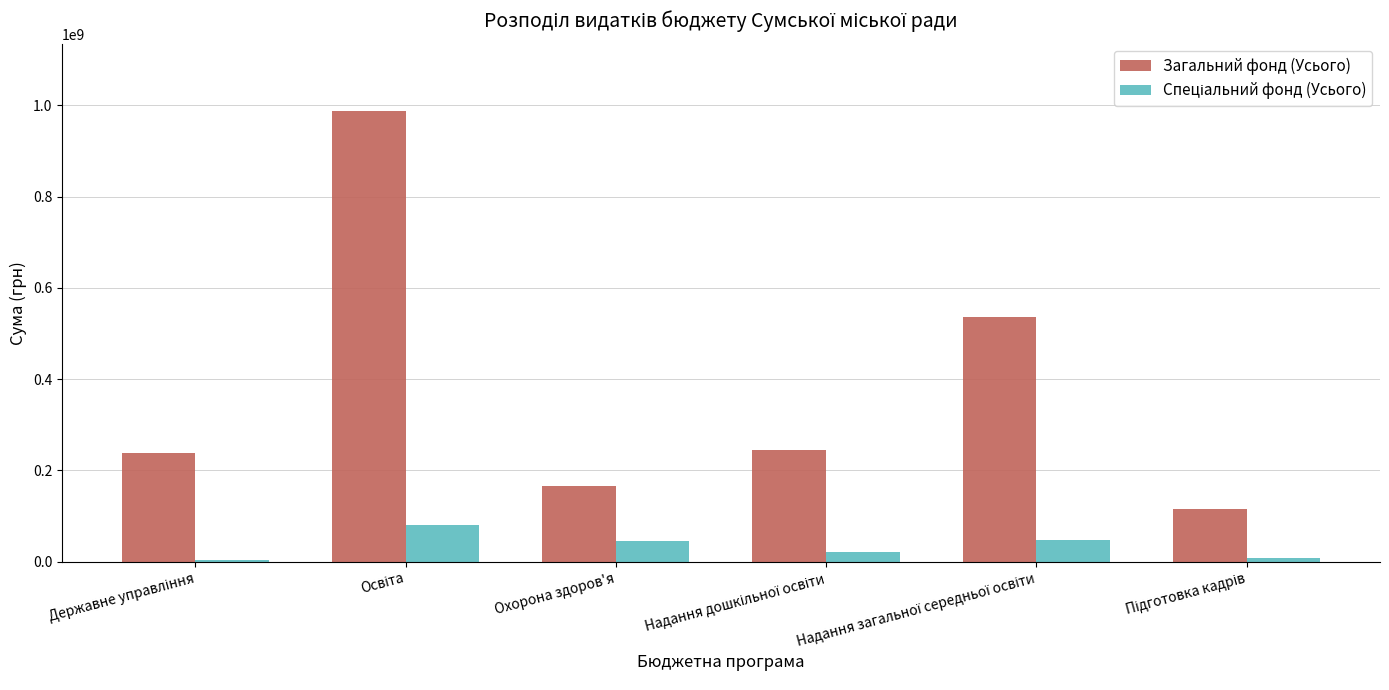

What is the maximum value shown in the chart?

987186364